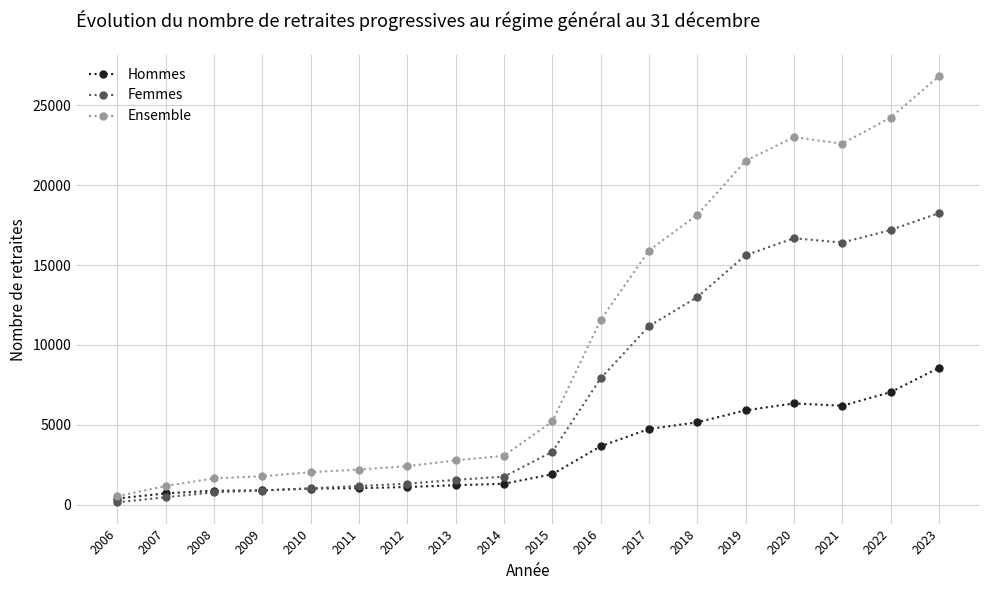

At how many categories does at least one series exceed 12431?

7